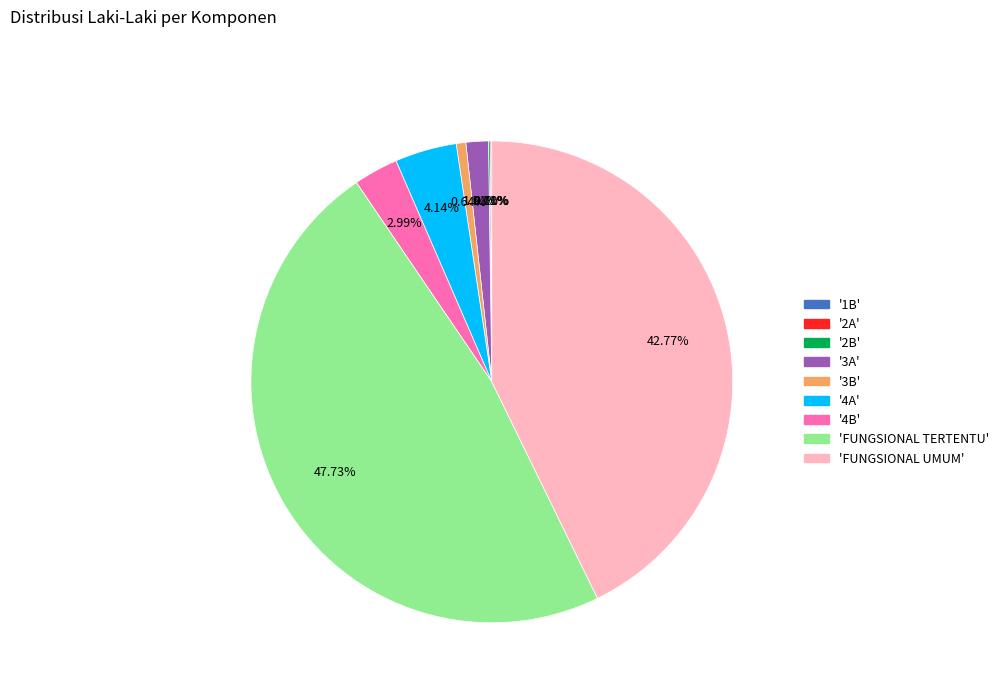

Is there a majority slice in this chart?

No